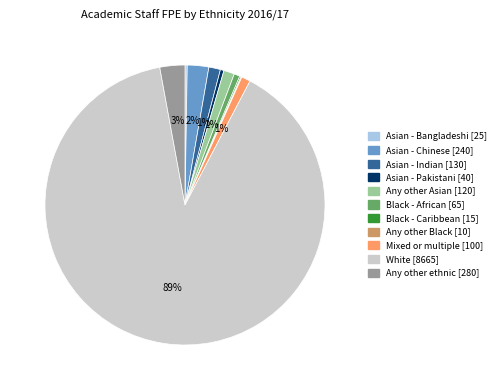

What percentage is the Asian - Chinese slice, to the nearest percent?

2%